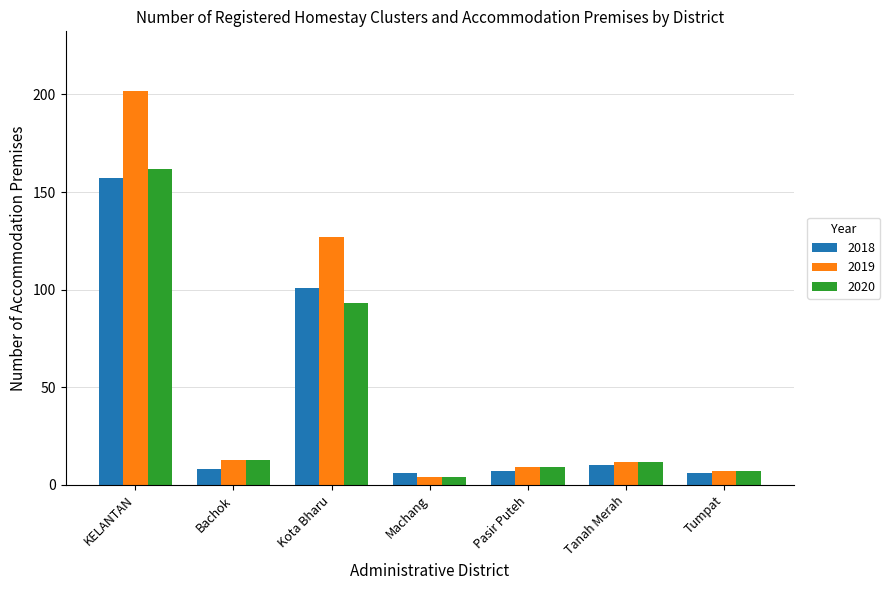

How many values in the 2018 series are below 8?

3